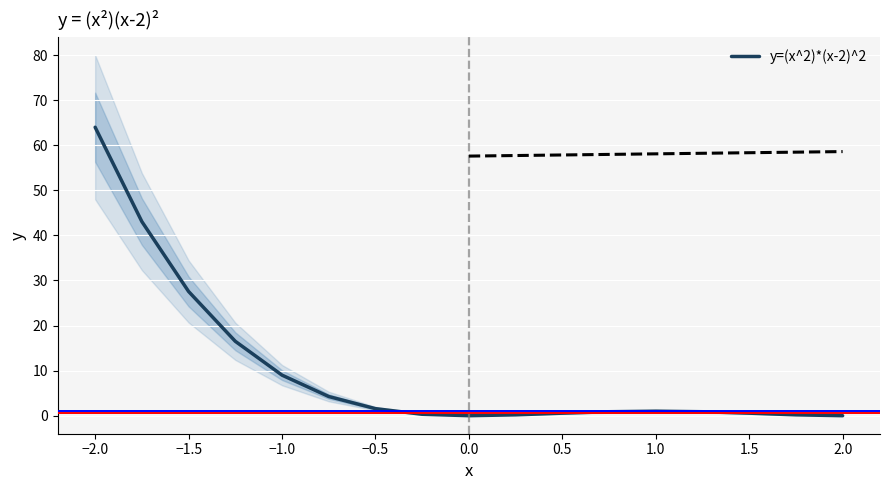

What is the sum of all values?

170.5